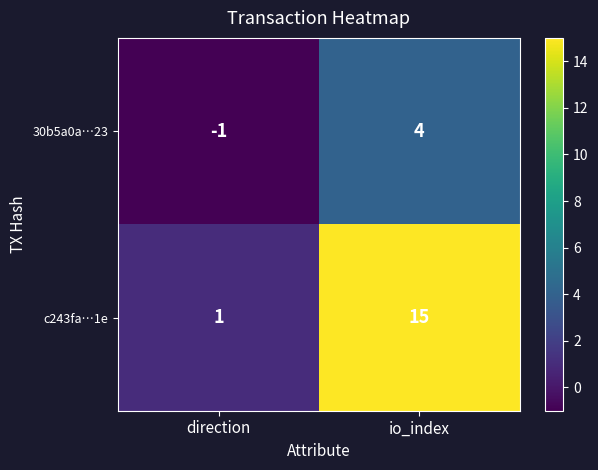

The 30b5a0a…23 series shows 4 at io_index. True or false?

True